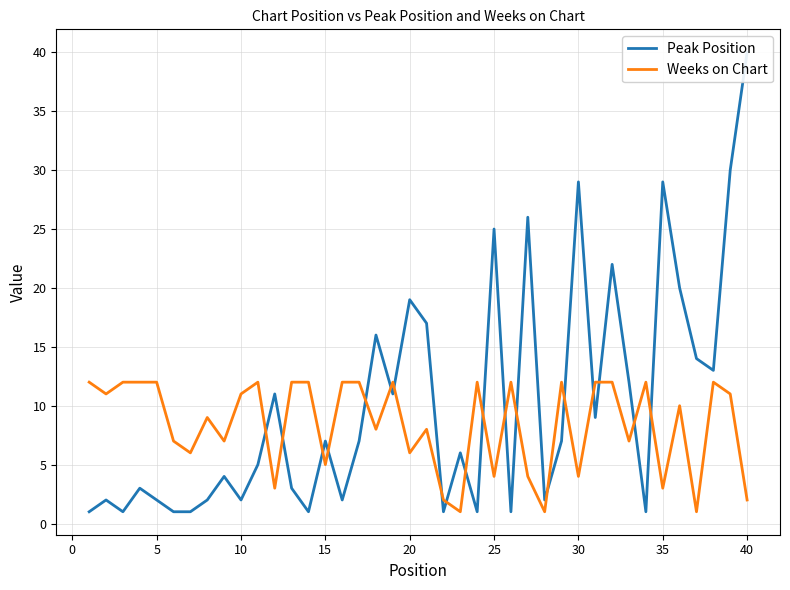

What is the highest value of the Weeks on Chart series?

12